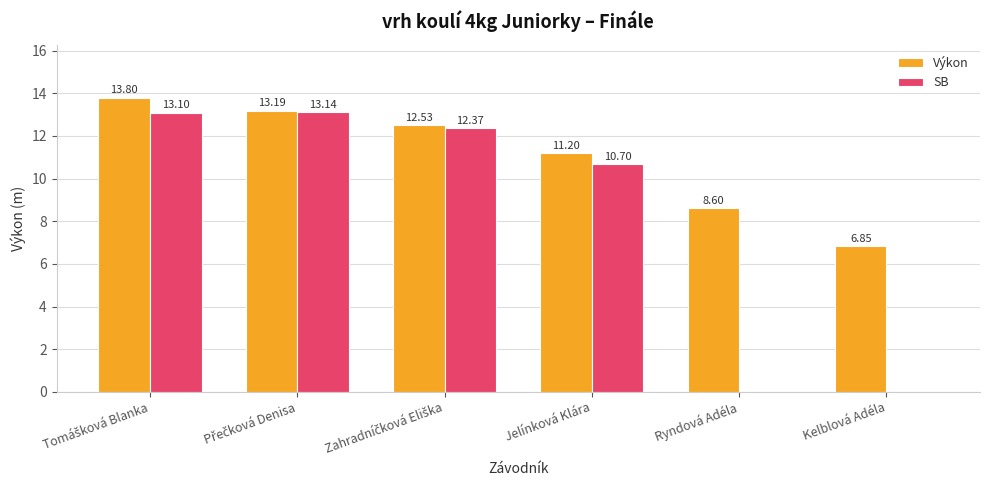

Between Jelínková Klára and Kelblová Adéla, which series saw the biggest shift?

SB